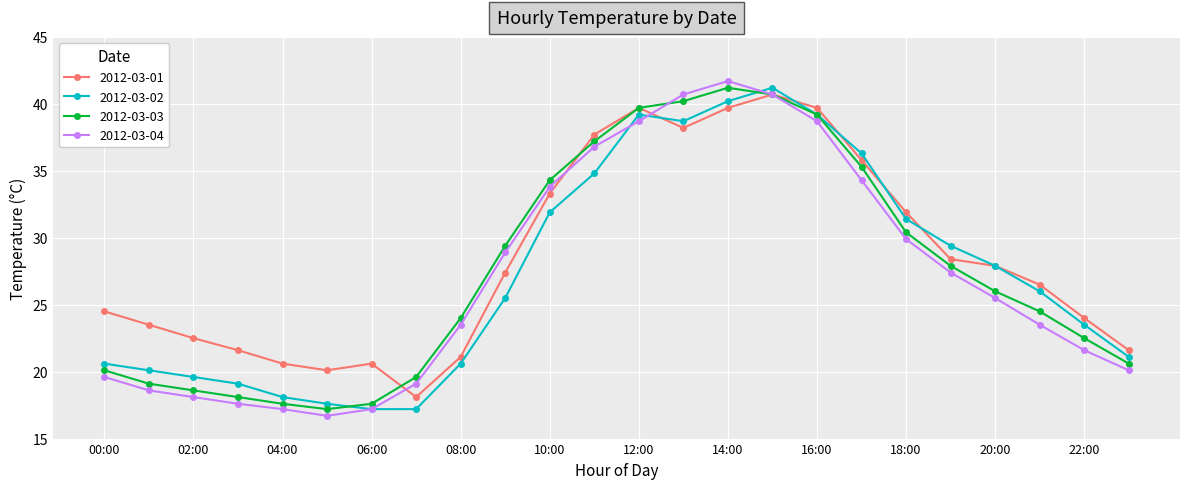

Is this an area chart (filled region under the line)?

No